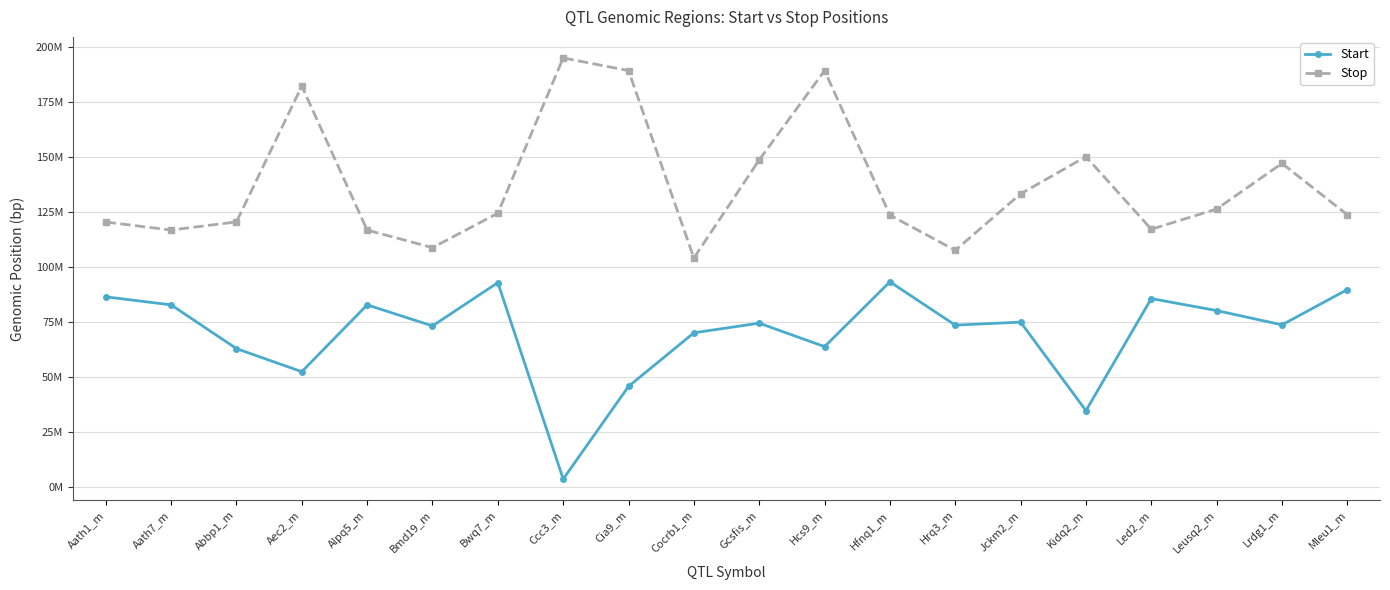

True or false: Start and Stop cross at least once.

False